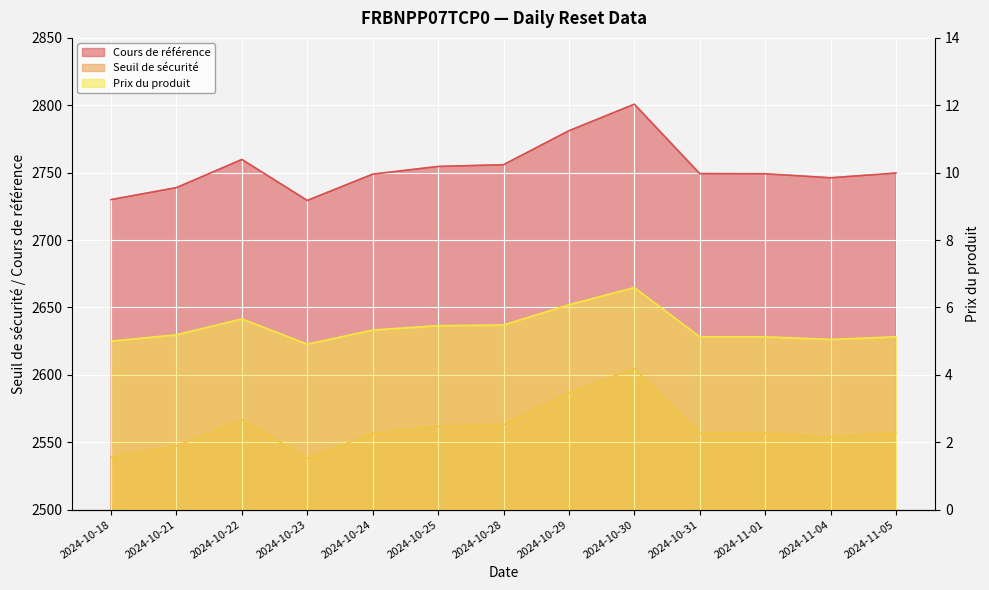

What is the maximum value for Prix du produit?

6.6